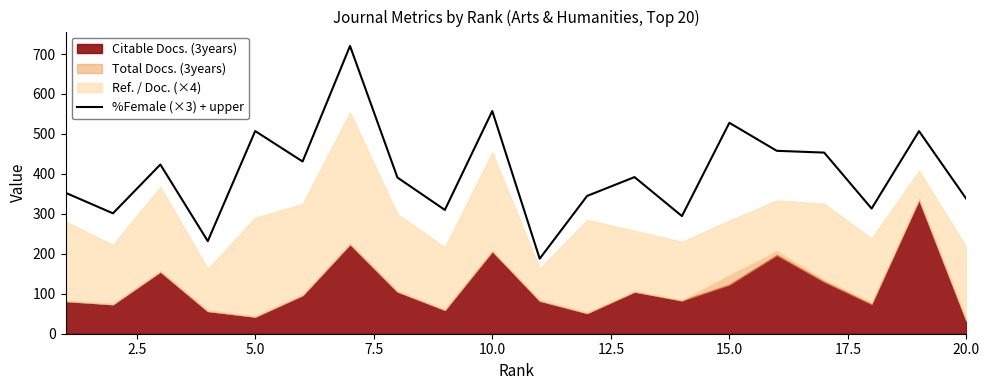

Is it true that %Female (×3) + upper equals 598.4 at 20.0?

False